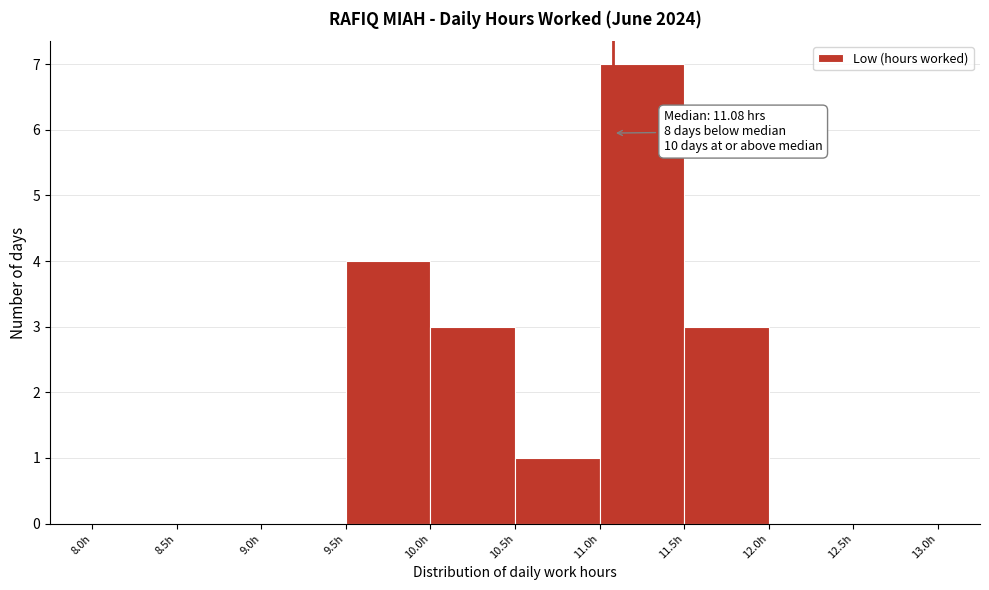

Over which range of the x-axis is the bar tallest?

11.0 to 11.5